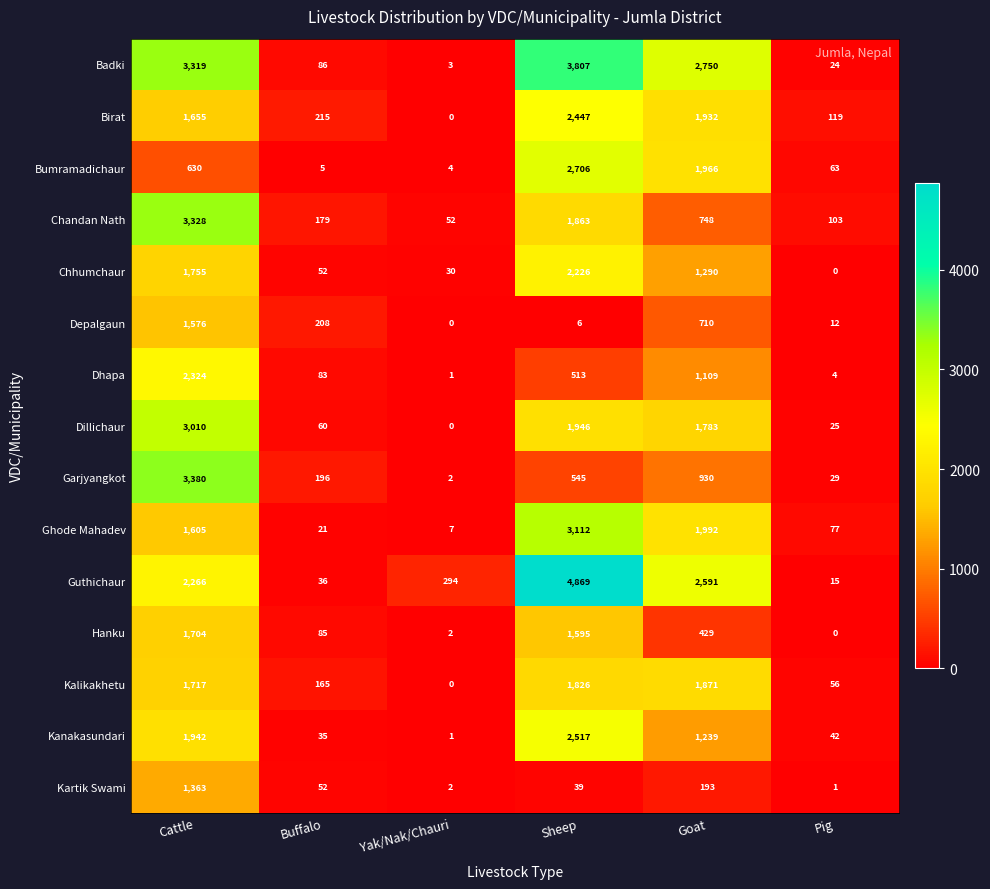

Which series has the widest spread of values?

Guthichaur